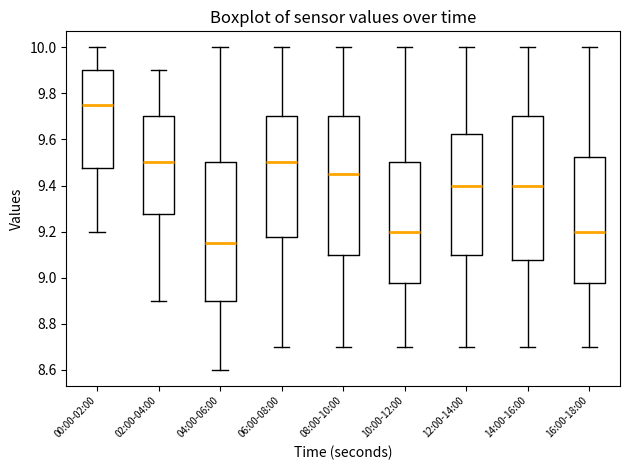

Reading left to right, transcribe this box plot: for each box, give where its median line is, the range the box spans, and where its two whiskers end, as read against the y-axis. The values are not printed on the chart, so give them approximately, as read against the axis.

00:00-02:00: median 9.76, box 9.48 to 9.90, whiskers 9.20 to 10.00
02:00-04:00: median 9.50, box 9.28 to 9.70, whiskers 8.90 to 9.90
04:00-06:00: median 9.16, box 8.90 to 9.50, whiskers 8.60 to 10.00
06:00-08:00: median 9.50, box 9.18 to 9.70, whiskers 8.70 to 10.00
08:00-10:00: median 9.46, box 9.10 to 9.70, whiskers 8.70 to 10.00
10:00-12:00: median 9.20, box 8.98 to 9.50, whiskers 8.70 to 10.00
12:00-14:00: median 9.40, box 9.10 to 9.62, whiskers 8.70 to 10.00
14:00-16:00: median 9.40, box 9.08 to 9.70, whiskers 8.70 to 10.00
16:00-18:00: median 9.20, box 8.98 to 9.52, whiskers 8.70 to 10.00